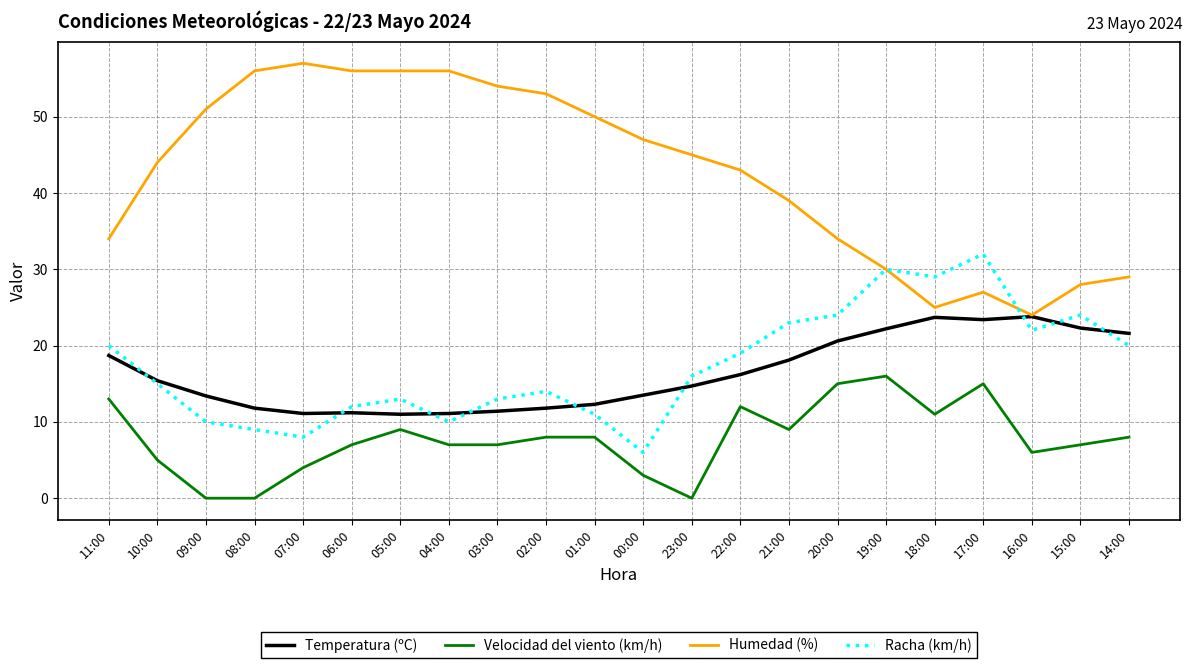

Rank the series by their maximum value, from lowest to highest.

Velocidad del viento (km/h), Temperatura (ºC), Racha (km/h), Humedad (%)